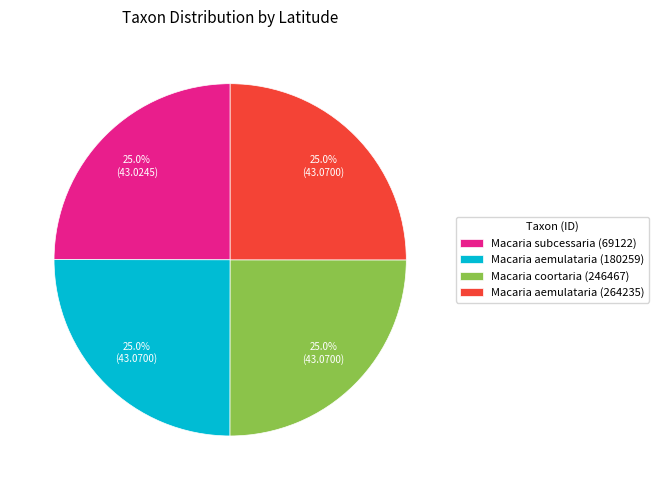

To the nearest percent, what percentage of the pie is Macaria aemulataria (264235)?

25%